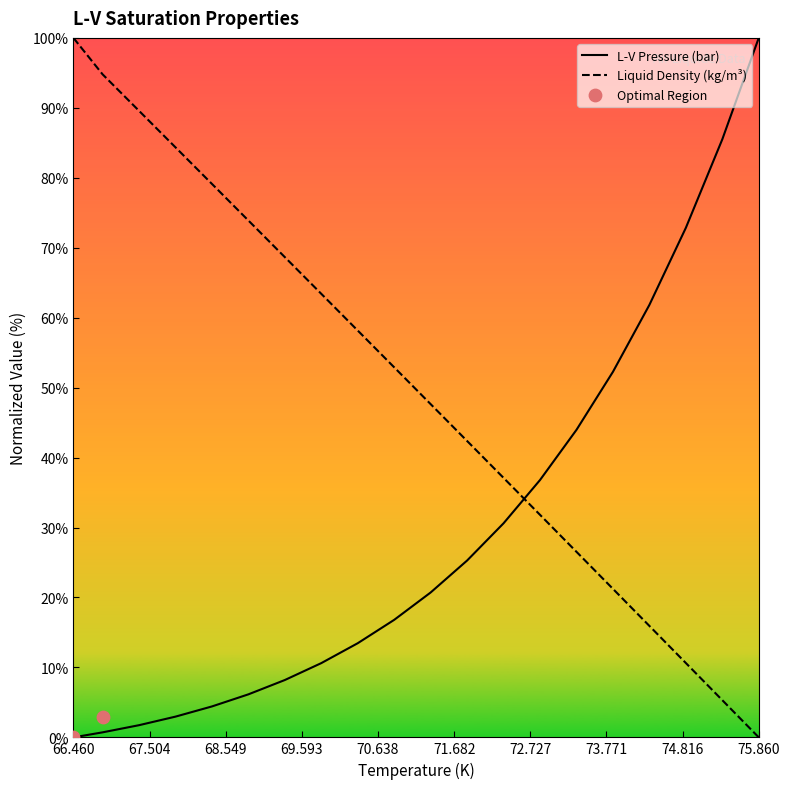

Which series has the largest total across all categories?

Liquid Density (kg/m³)